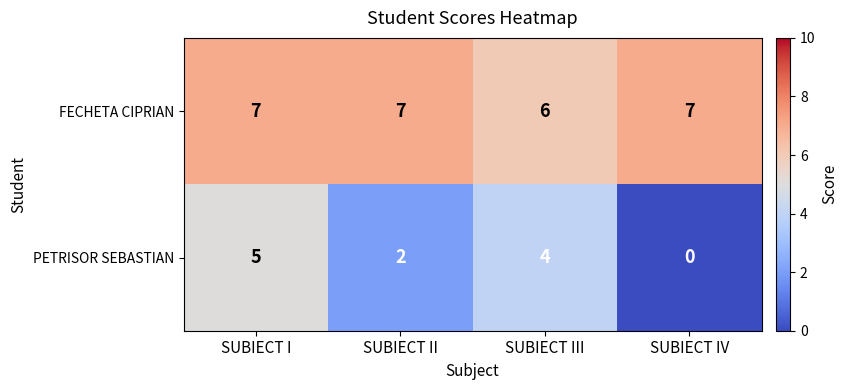

At which category is the sum across all series the highest?

SUBIECT I